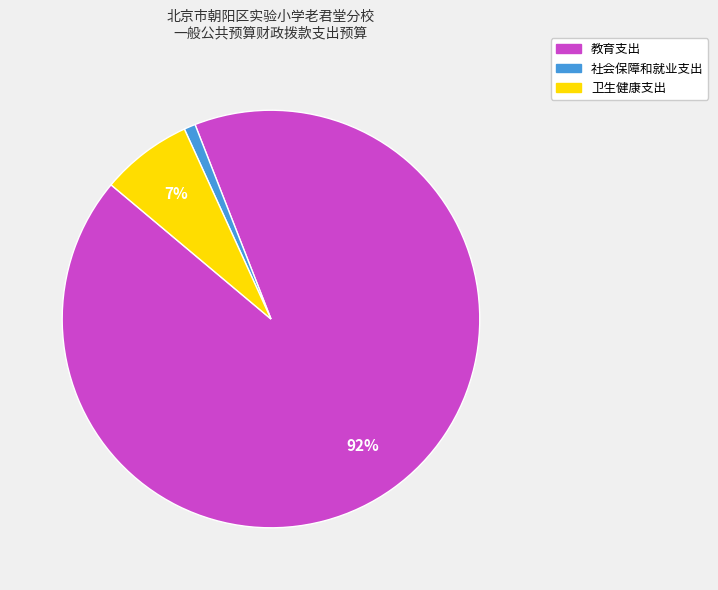

To the nearest percent, what portion does 卫生健康支出 represent?

7%